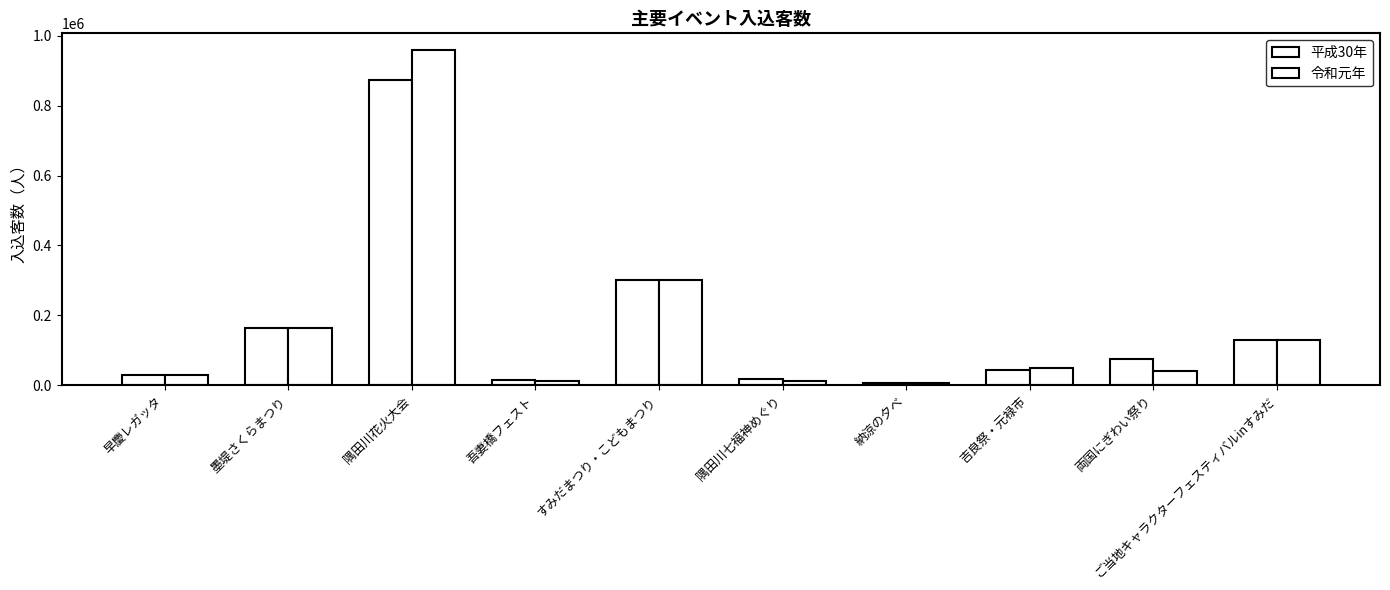

Reading left to right, list all the values displayed in this chart.

平成30年: 早慶レガッタ=30000	墨堤さくらまつり=165000	隅田川花火大会=874000	吾妻橋フェスト=15000	すみだまつり・こどもまつり=300000	隅田川七福神めぐり=17400	納涼の夕べ=6800	吉良祭・元禄市=45000	両国にぎわい祭り=75000	ご当地キャラクターフェスティバルinすみだ=130000
令和元年: 早慶レガッタ=30000	墨堤さくらまつり=165000	隅田川花火大会=959000	吾妻橋フェスト=12000	すみだまつり・こどもまつり=300000	隅田川七福神めぐり=13584	納涼の夕べ=7300	吉良祭・元禄市=50000	両国にぎわい祭り=40000	ご当地キャラクターフェスティバルinすみだ=130000